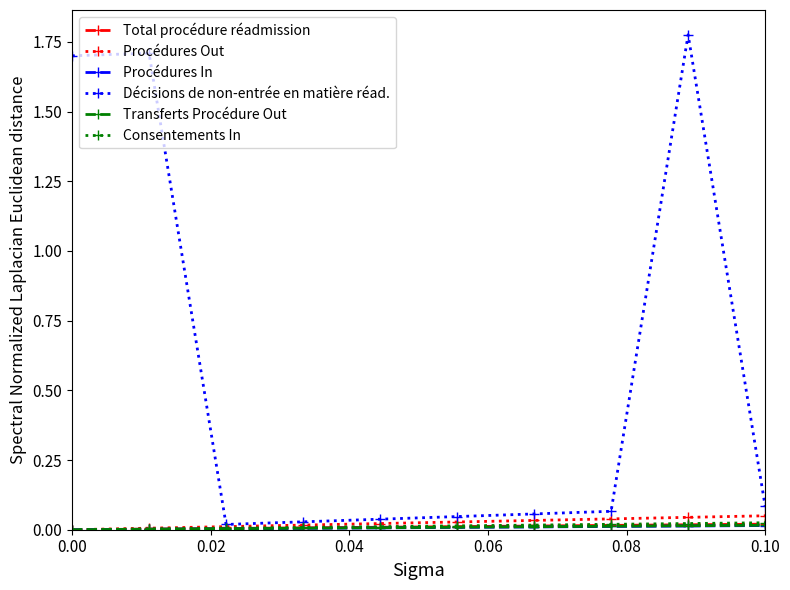

How many values in Consentements In are above zero?

9